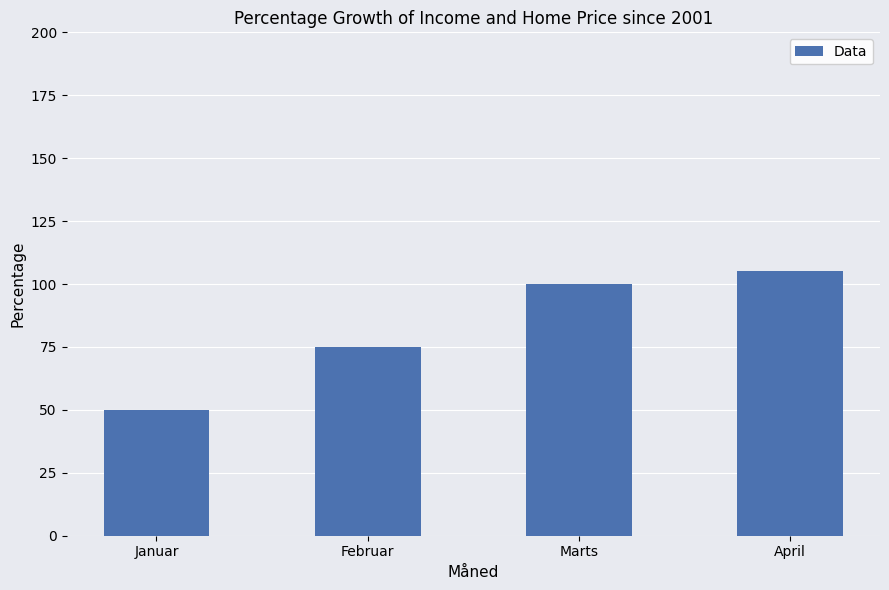

Is it true that the value at April is 24?

False